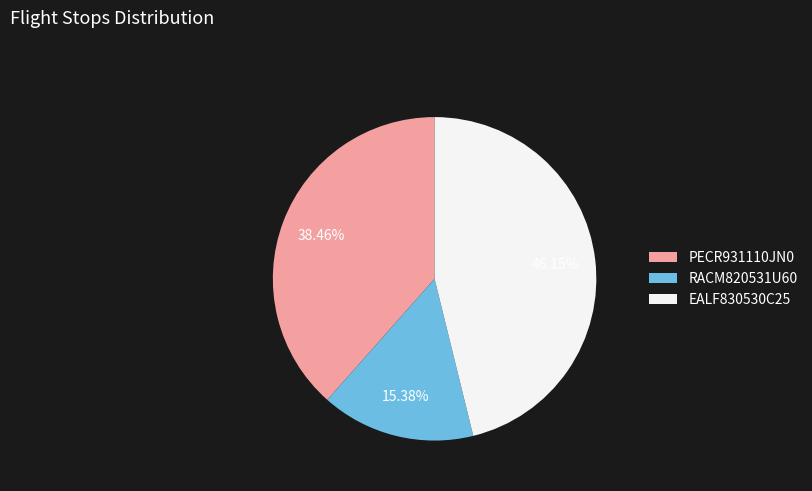

The PECR931110JN0 slice represents 31% of the pie. True or false?

False